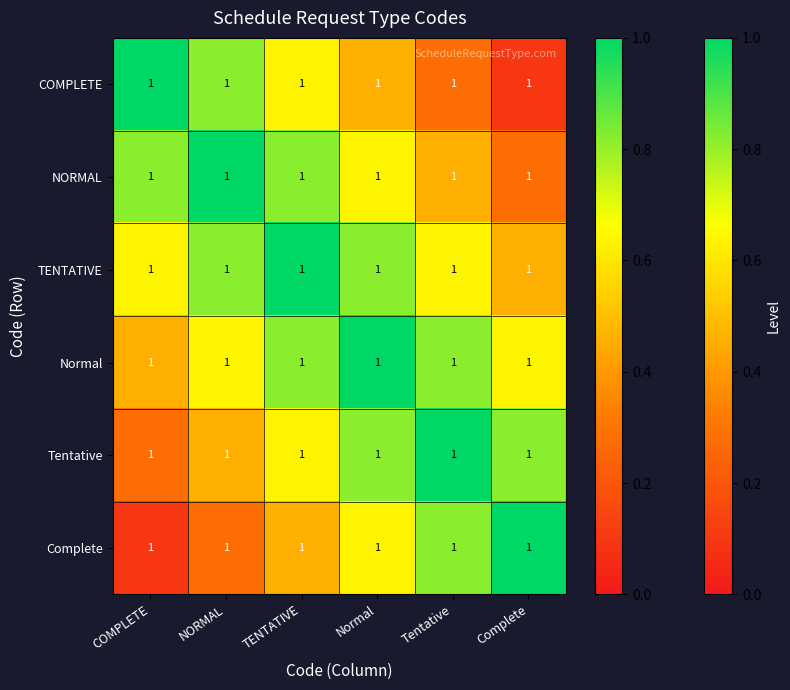

What is the difference between the maximum and minimum values in the Tentative series?

0.7